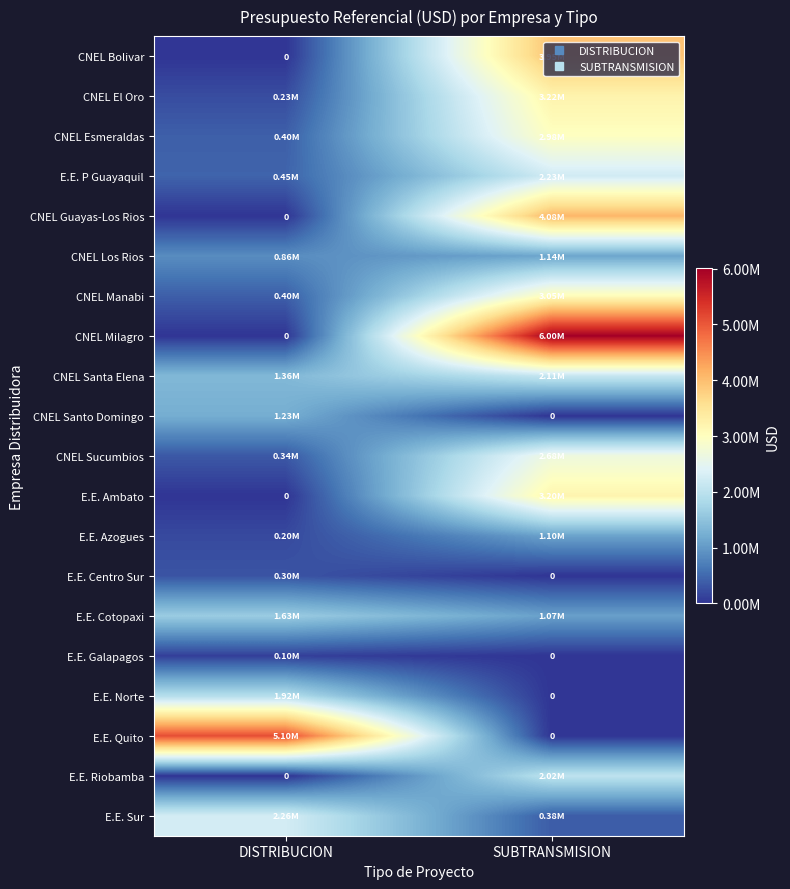

Rank the categories by CNEL Guayas-Los Rios value from highest to lowest.

SUBTRANSMISION, DISTRIBUCION